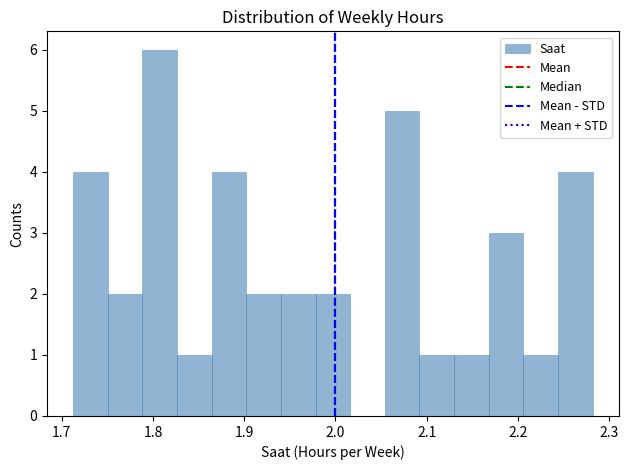

Read against the x-axis, roughly where is the centre of the tallest bar?

1.81